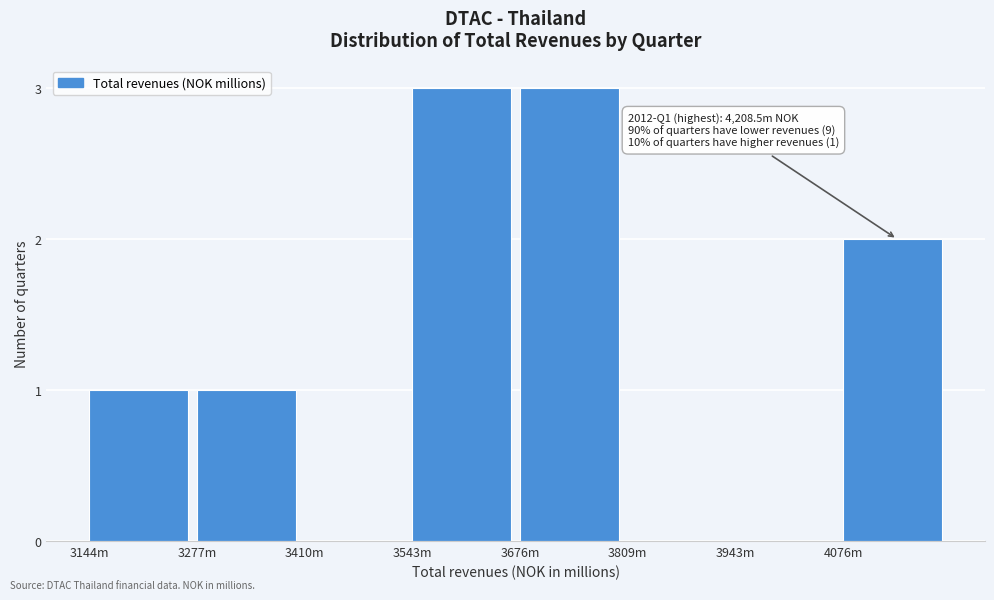

Reading left to right, list all the values displayed in this chart.

3144m=1	3277m=1	3410m=0	3543m=3	3676m=3	3809m=0	3943m=0	4076m=2